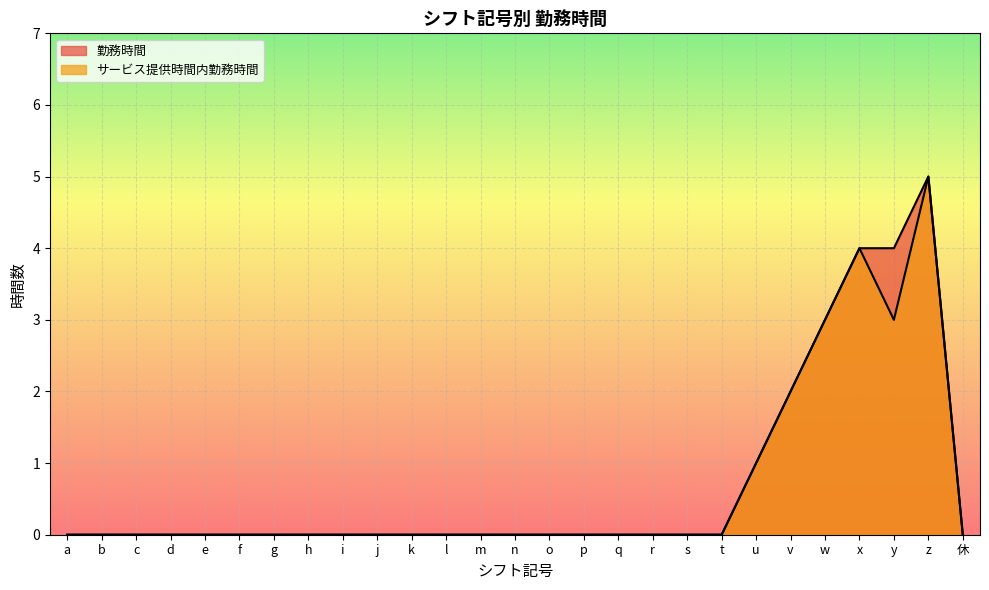

What is the greatest value displayed?

5